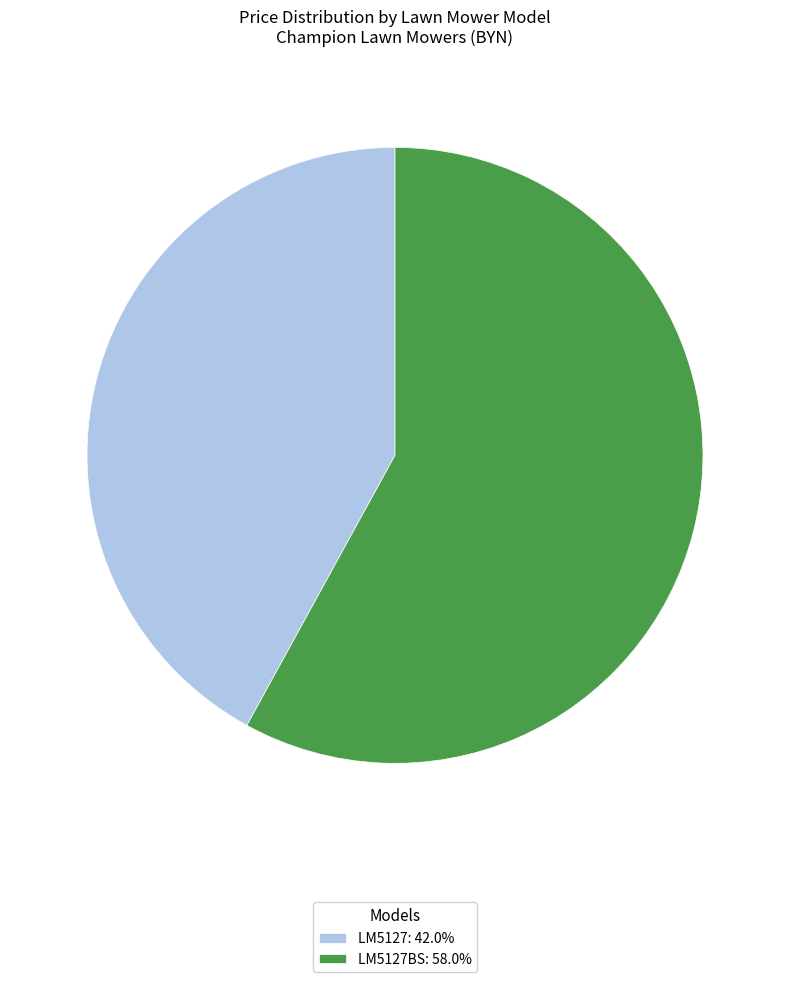

Do LM5127: 42.0% and LM5127BS: 58.0% together represent more than half of the pie?

Yes